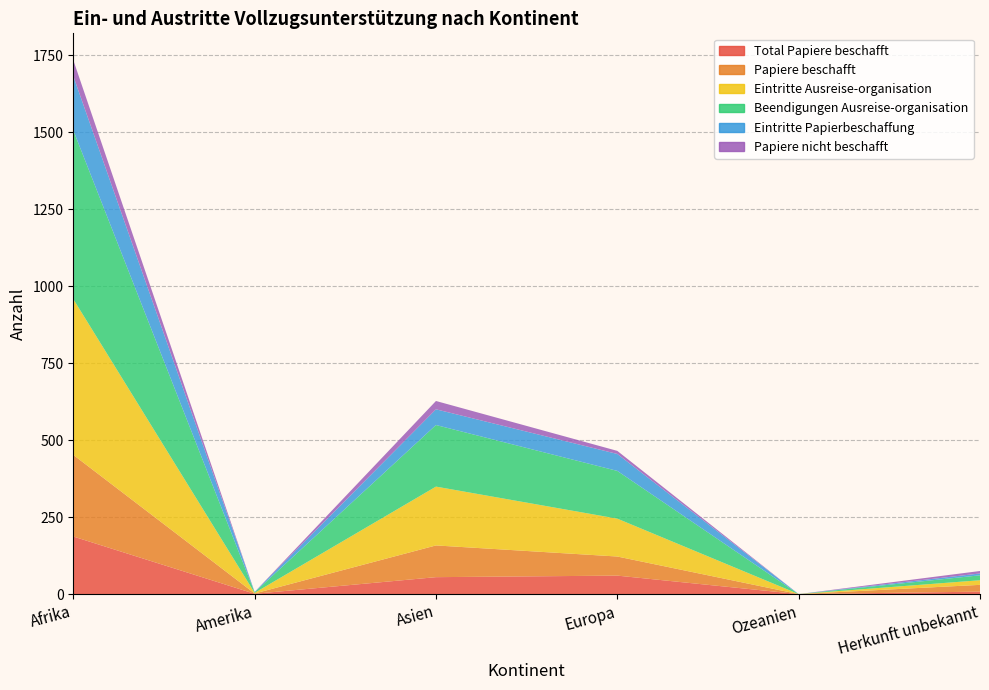

Reading left to right, list all the values displayed in this chart.

Total Papiere beschafft: Afrika=187	Amerika=1	Asien=55	Europa=60	Ozeanien=0	Herkunft unbekannt=8
Papiere beschafft: Afrika=265	Amerika=1	Asien=103	Europa=62	Ozeanien=0	Herkunft unbekannt=22
Eintritte Ausreise-organisation: Afrika=506	Amerika=2	Asien=191	Europa=123	Ozeanien=0	Herkunft unbekannt=15
Beendigungen Ausreise-organisation: Afrika=548	Amerika=2	Asien=200	Europa=155	Ozeanien=0	Herkunft unbekannt=16
Eintritte Papierbeschaffung: Afrika=176	Amerika=1	Asien=51	Europa=55	Ozeanien=0	Herkunft unbekannt=6
Papiere nicht beschafft: Afrika=52	Amerika=0	Asien=27	Europa=10	Ozeanien=0	Herkunft unbekannt=8